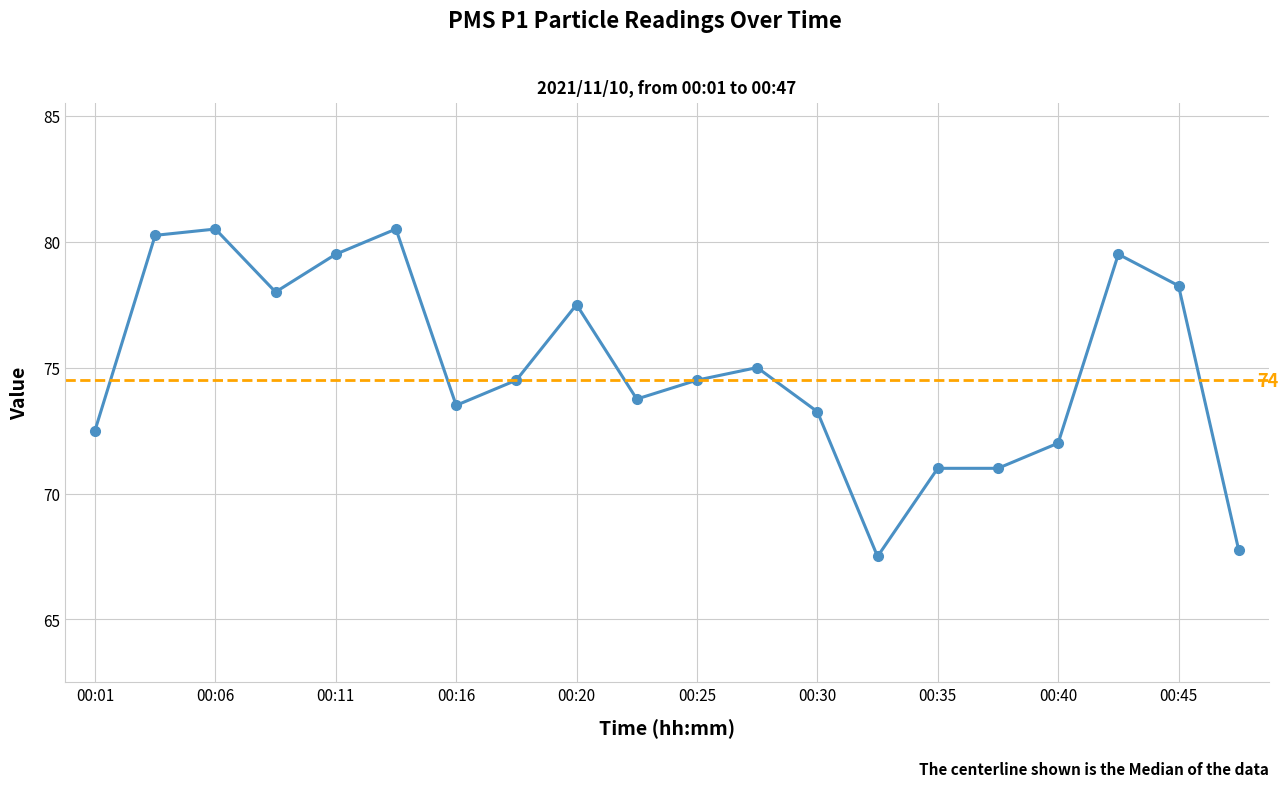

What is the change in value from 11 to 15?

-4.0